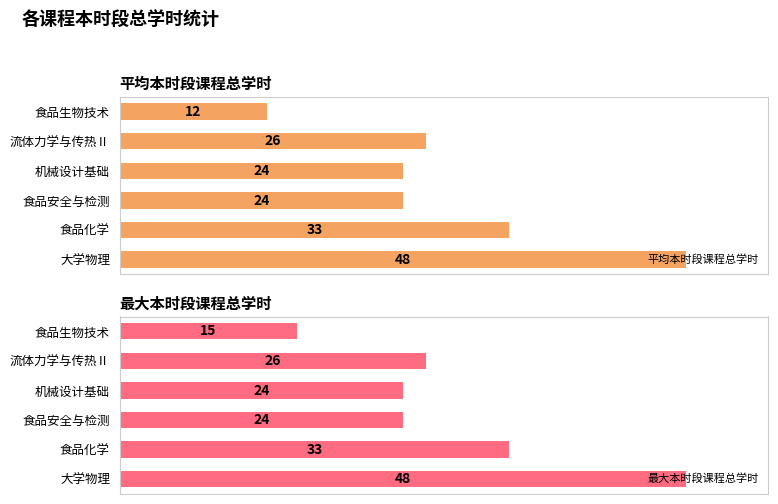

At which label is 平均本时段课程总学时 closest to 30?

食品化学